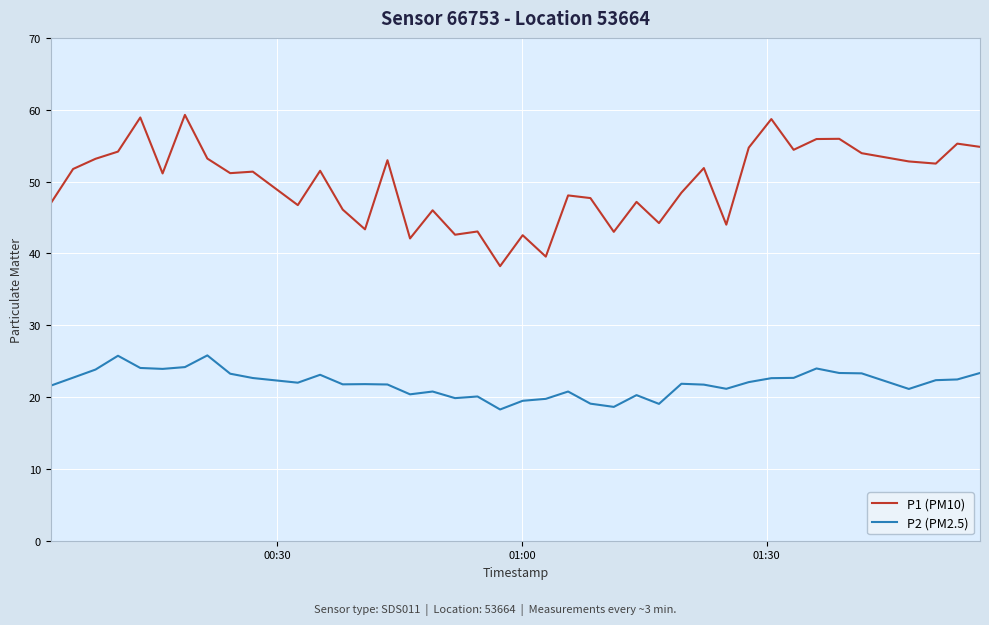

What is the difference between the maximum and minimum values in the P1 (PM10) series?

21.1